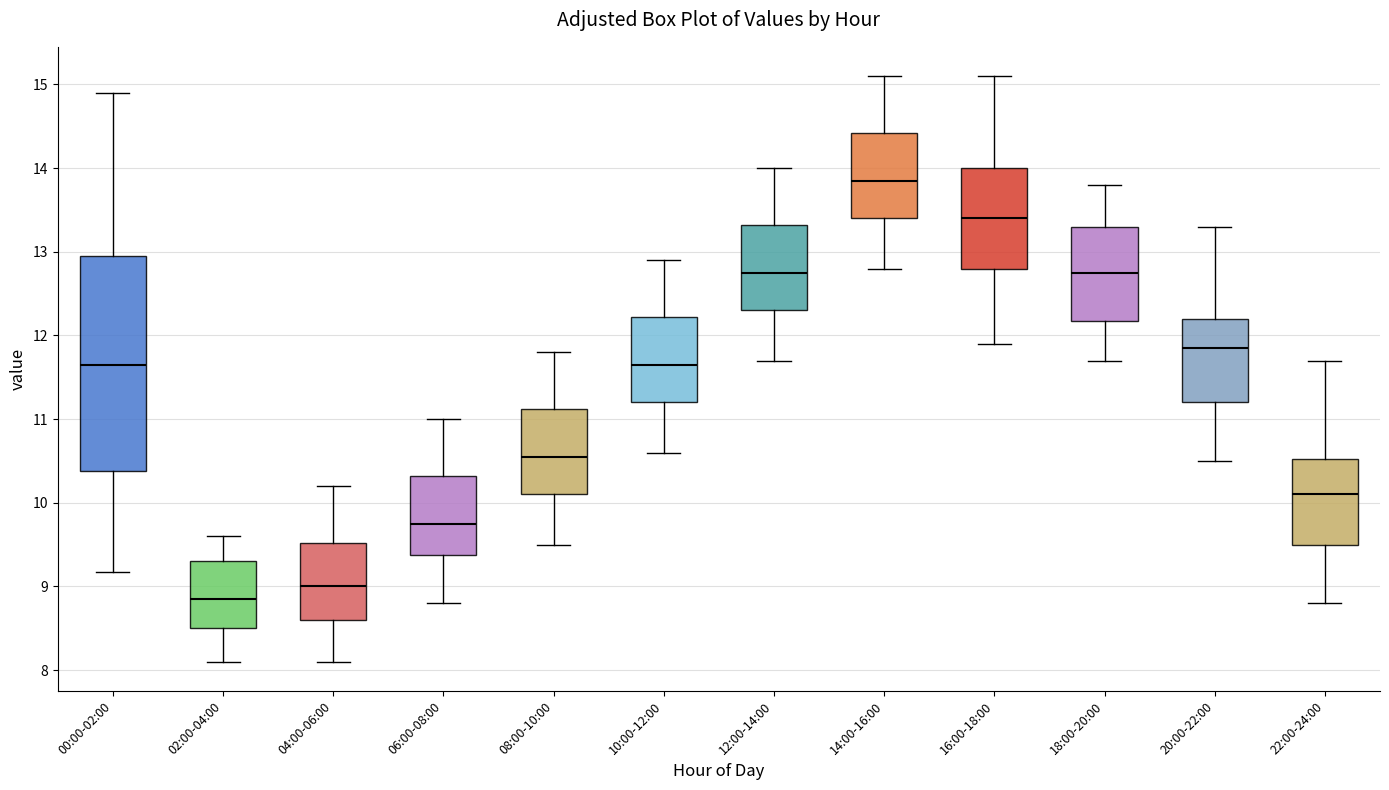

Reading left to right, transcribe this box plot: for each box, give where its median line is, the range the box spans, and where its two whiskers end, as read against the y-axis. The values are not printed on the chart, so give them approximately, as read against the axis.

00:00-02:00: median 11.7, box 10.4 to 12.9, whiskers 9.2 to 14.9
02:00-04:00: median 8.9, box 8.5 to 9.3, whiskers 8.1 to 9.6
04:00-06:00: median 9.0, box 8.6 to 9.5, whiskers 8.1 to 10.2
06:00-08:00: median 9.8, box 9.4 to 10.3, whiskers 8.8 to 11.0
08:00-10:00: median 10.6, box 10.1 to 11.1, whiskers 9.5 to 11.8
10:00-12:00: median 11.7, box 11.2 to 12.2, whiskers 10.6 to 12.9
12:00-14:00: median 12.8, box 12.3 to 13.3, whiskers 11.7 to 14.0
14:00-16:00: median 13.9, box 13.4 to 14.4, whiskers 12.8 to 15.1
16:00-18:00: median 13.4, box 12.8 to 14.0, whiskers 11.9 to 15.1
18:00-20:00: median 12.8, box 12.2 to 13.3, whiskers 11.7 to 13.8
20:00-22:00: median 11.9, box 11.2 to 12.2, whiskers 10.5 to 13.3
22:00-24:00: median 10.1, box 9.5 to 10.5, whiskers 8.8 to 11.7